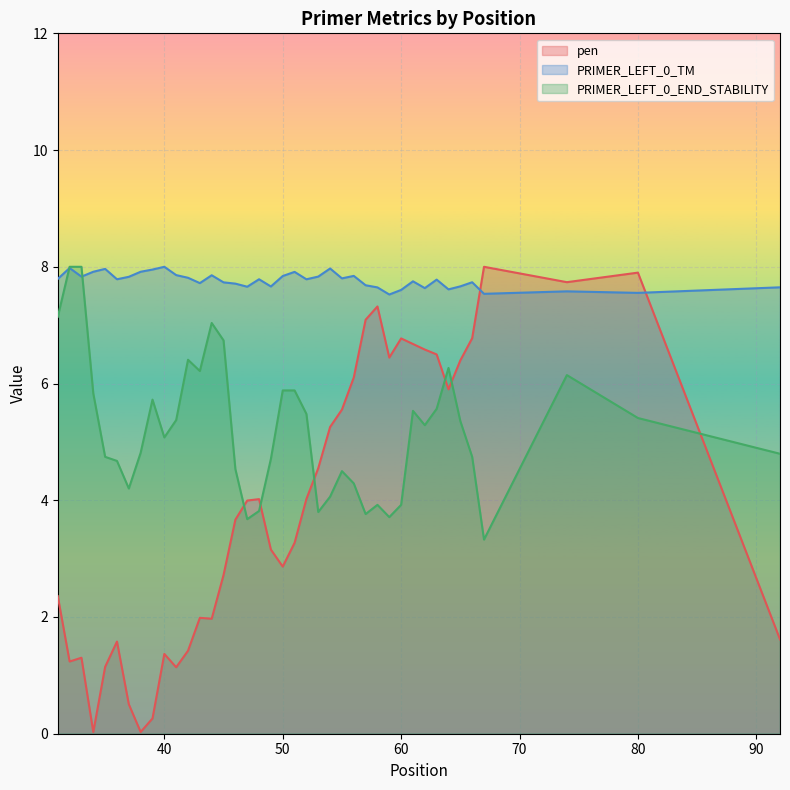

What is the value of the pen point at the 9th from the left?

0.3